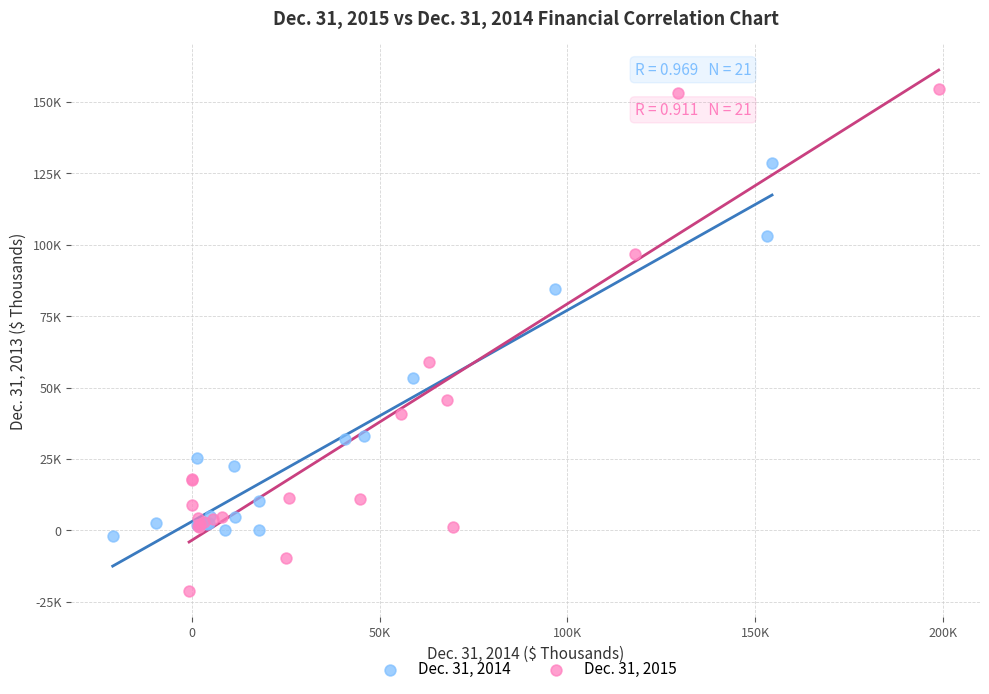

What are all the series names shown in the legend?

Dec. 31, 2014, Dec. 31, 2015